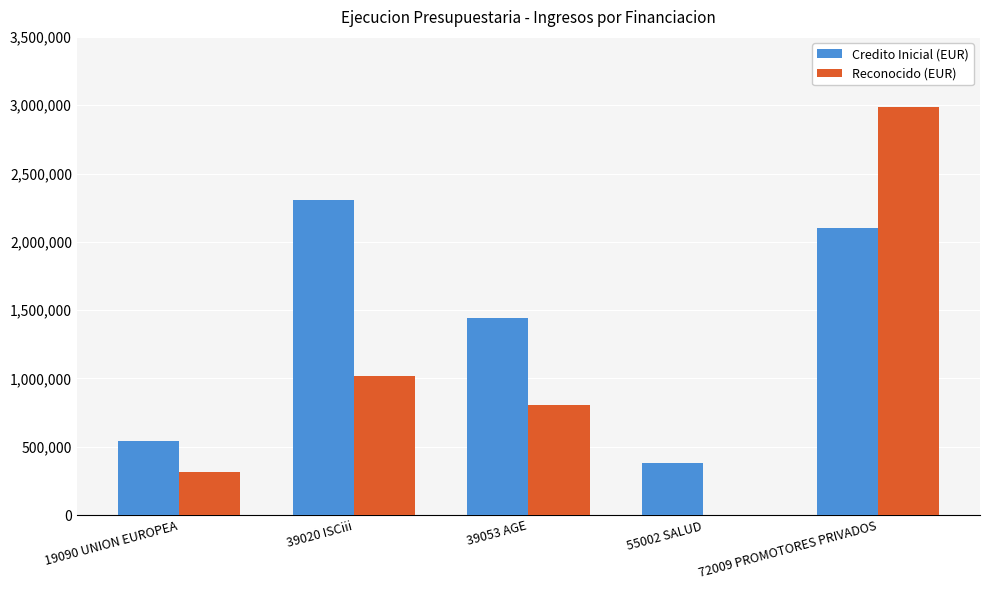

Is the value of Credito Inicial (EUR) at 39020 ISCiii greater than the value of Reconocido (EUR) at 19090 UNION EUROPEA?

Yes